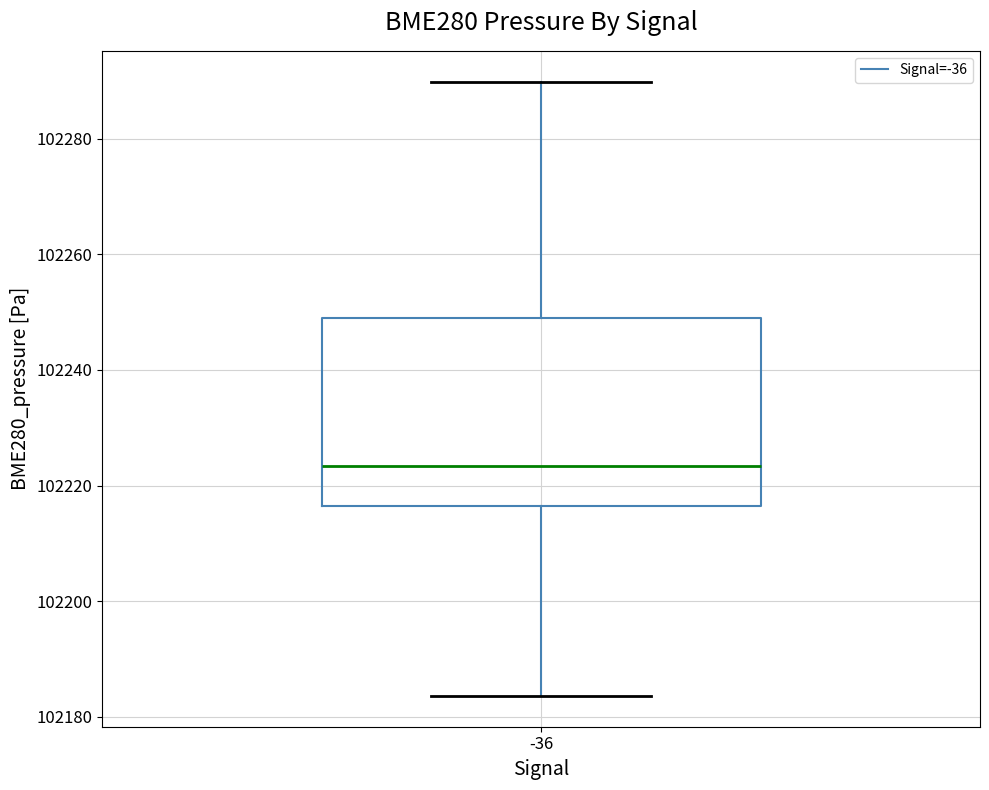

Transcribe this box plot: give where the median line is, the range the box spans, and where the two whiskers end, as read against the y-axis. The values are not printed on the chart, so give them approximately, as read against the axis.

median 102224, box 102216 to 102250, whiskers 102184 to 102290